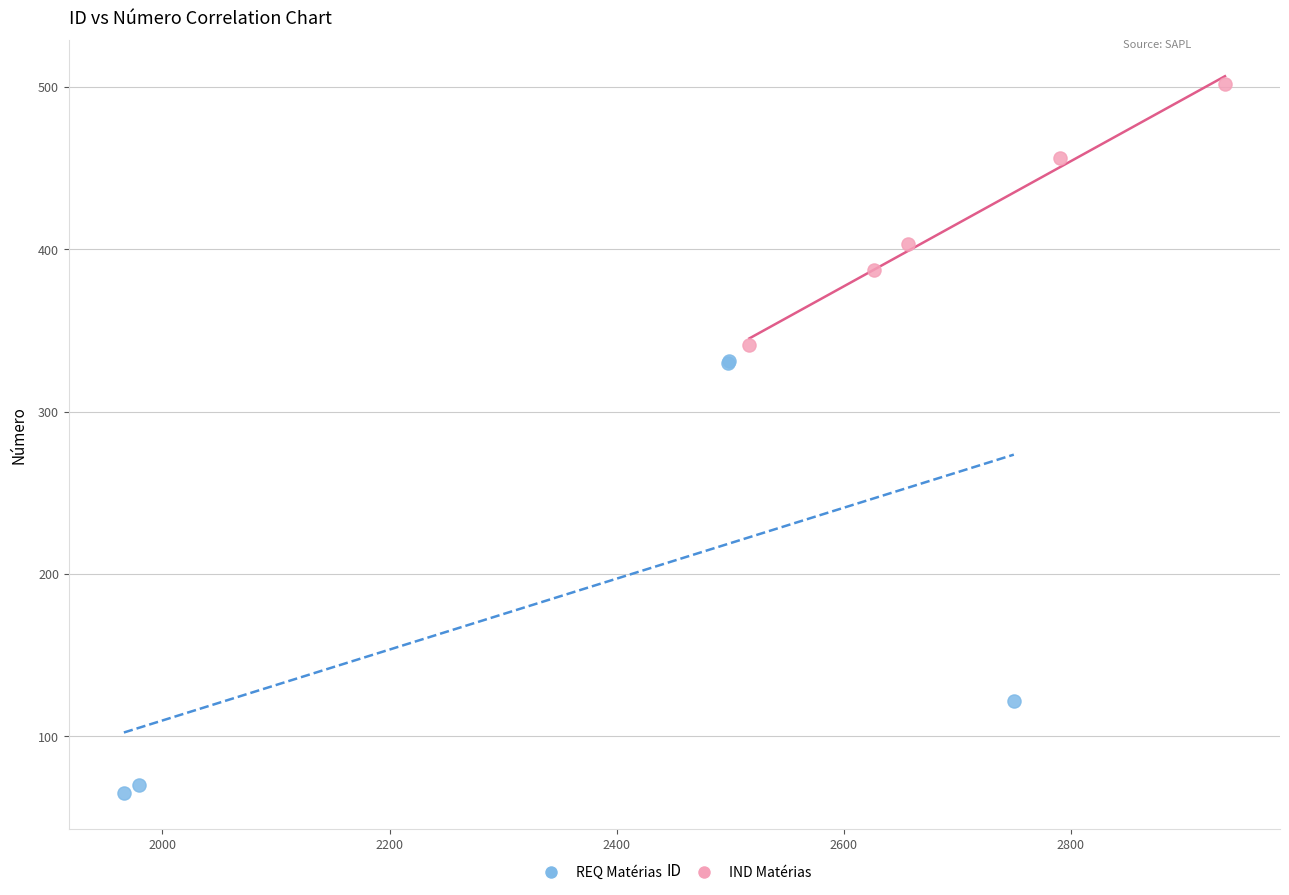

Which series contains the lowest Y value?

REQ Matérias